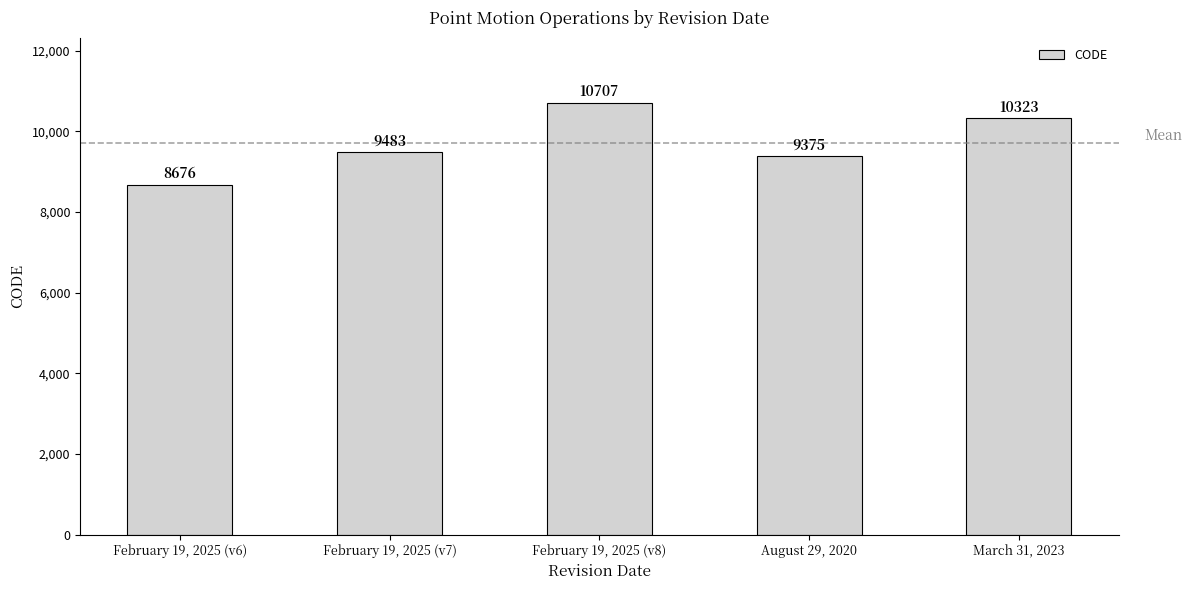

At which category does the chart reach its minimum across all series?

February 19, 2025 (v6)